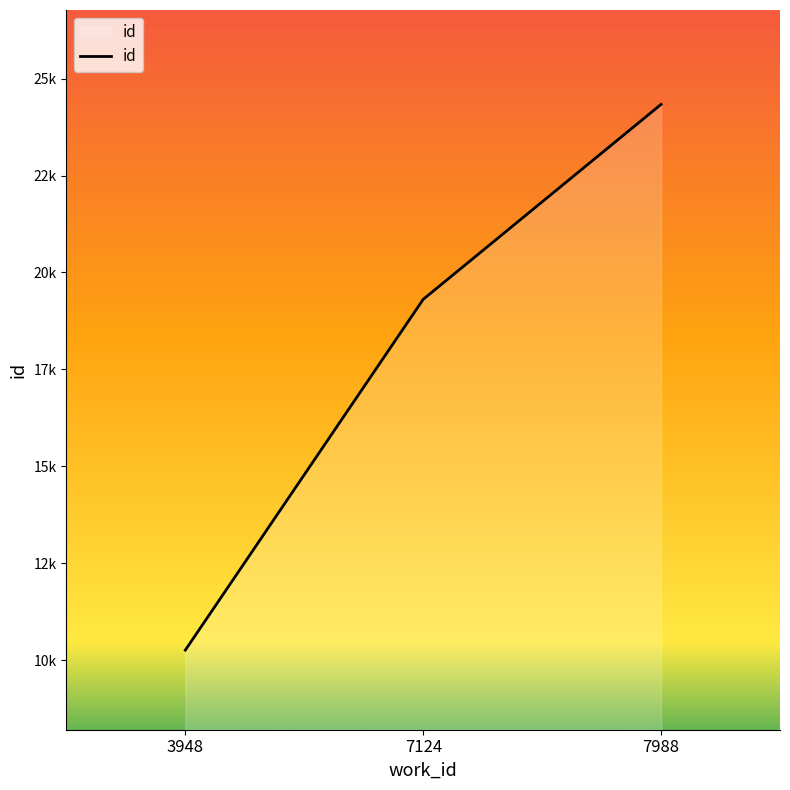

The value at 3948 is 10263. True or false?

True